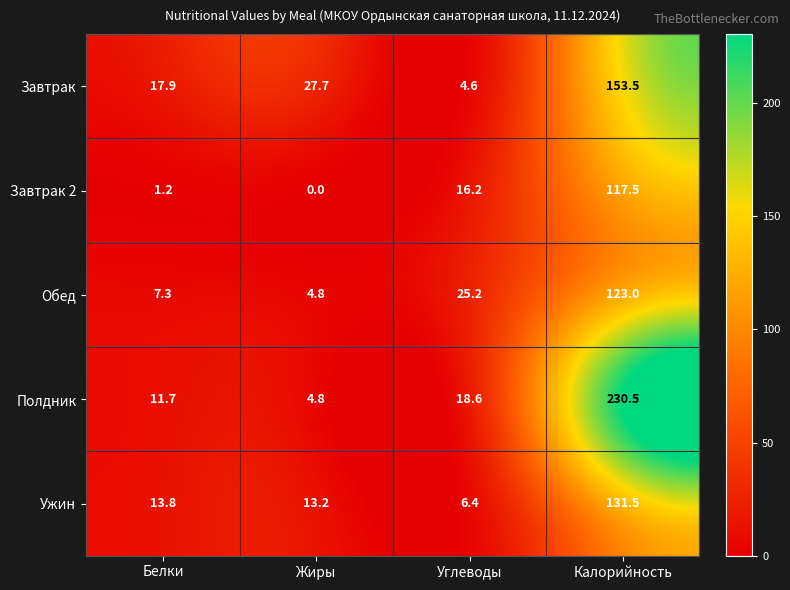

How many data points does each series have?

4